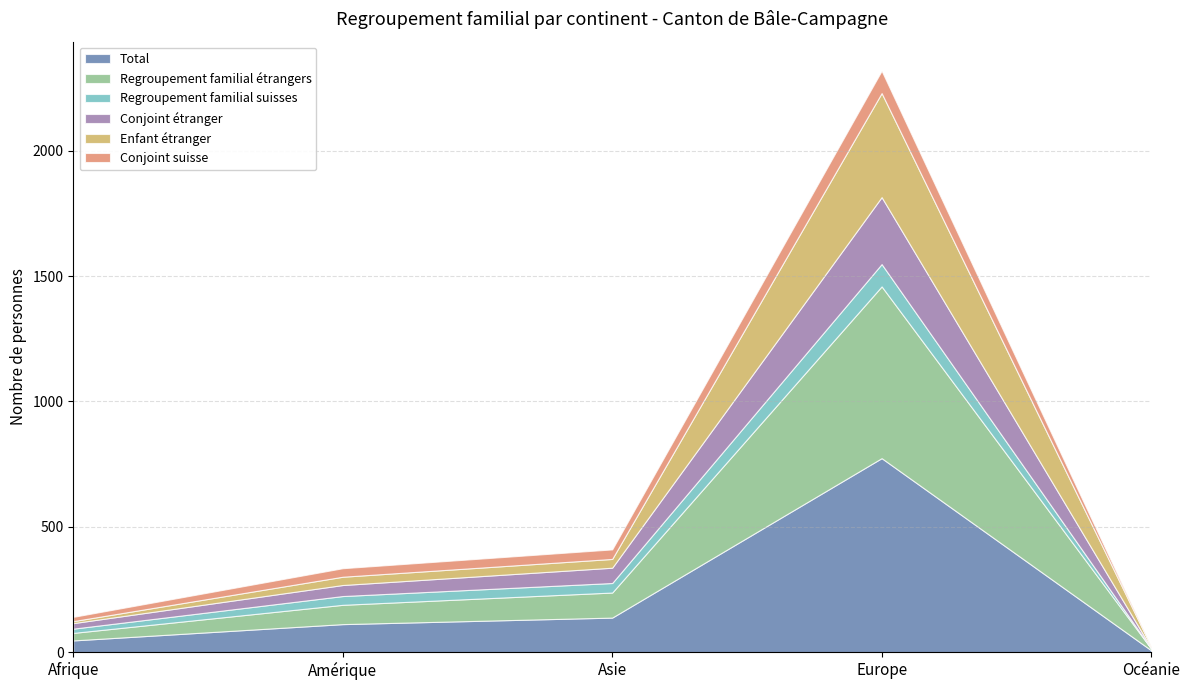

How many lines are shown in the chart?

6